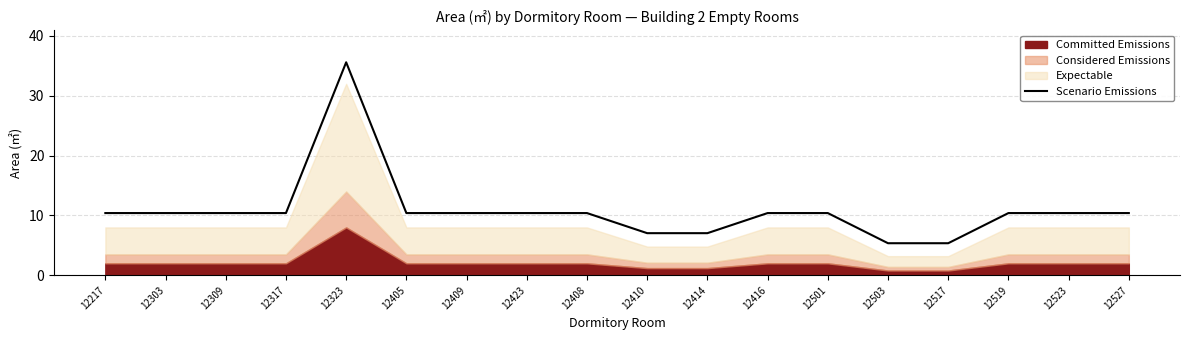

True or false: Scenario Emissions has a value of 5.6 at 12527.

False